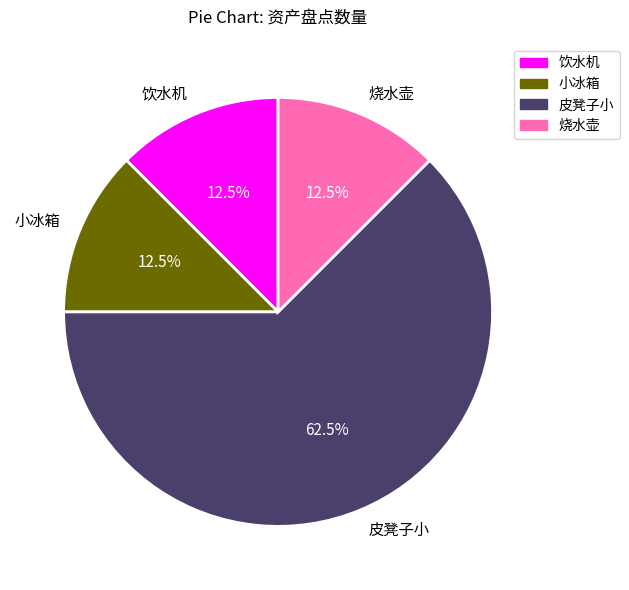

What is the largest slice in the pie chart?

皮凳子小